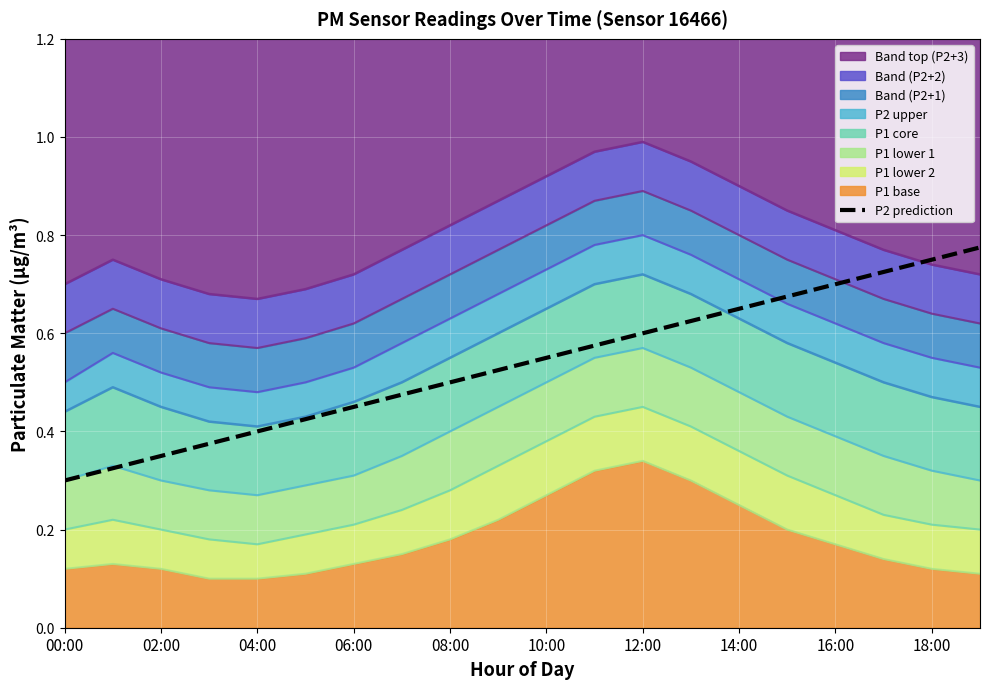

True or false: the data has more than 2 interior local peaks.

False